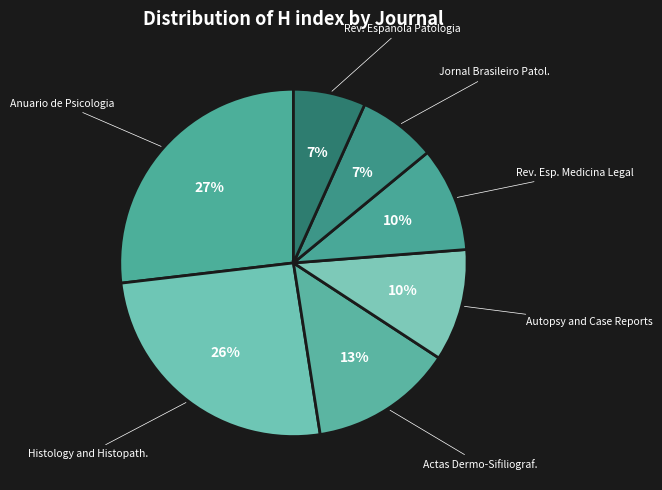

How many segments does this pie chart have?

7